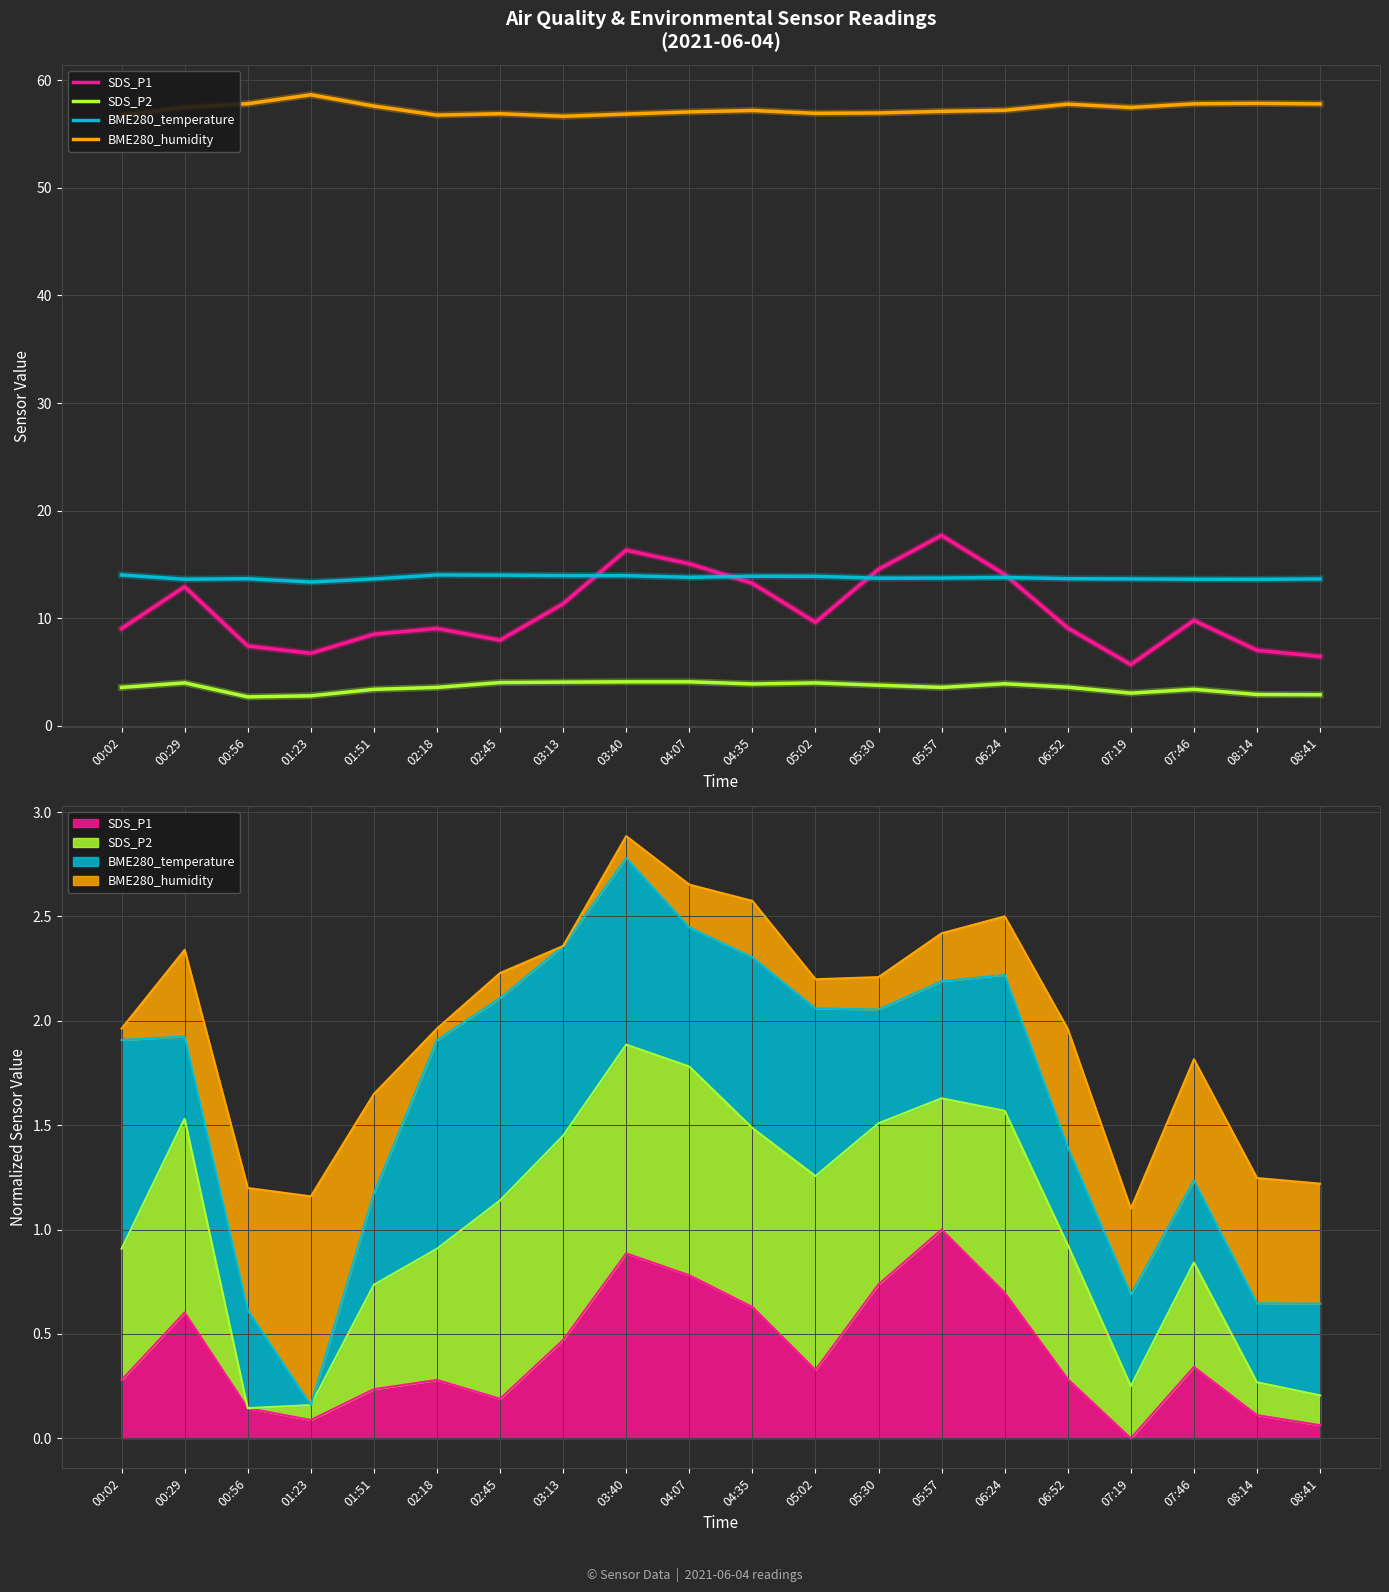

What is the approximate value of SDS_P1 at 07:46?

9.8